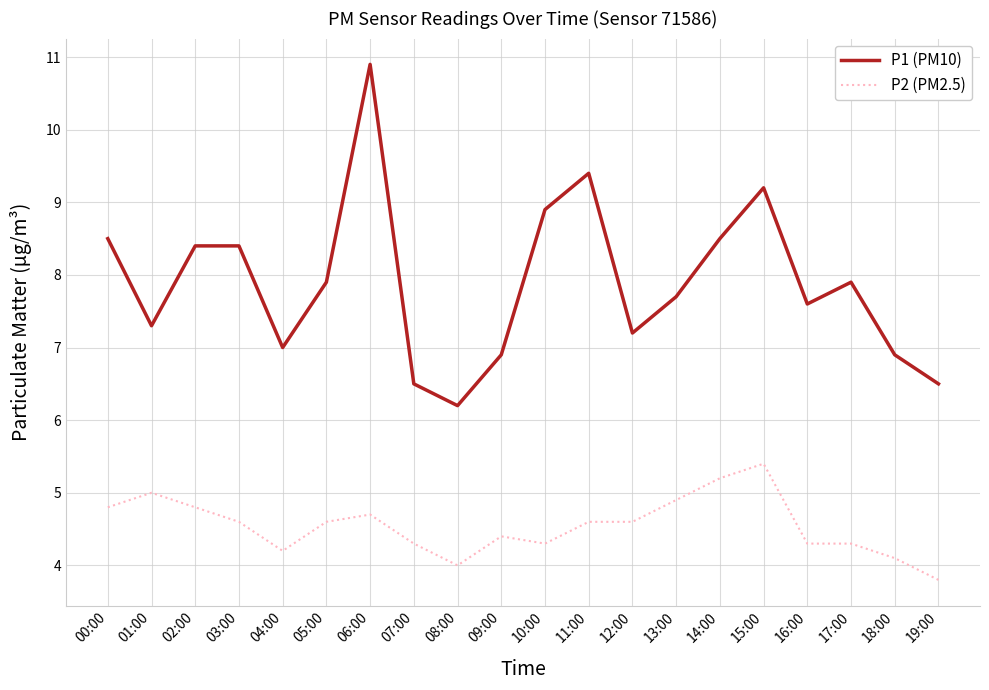

What is the sum of all P1 (PM10) values?

157.8